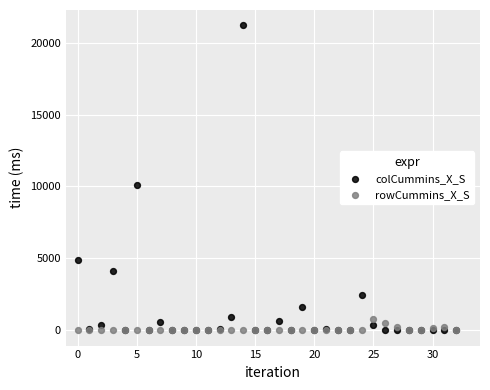

In the colCummins_X_S series, what Y value is closest to 10603?

10100